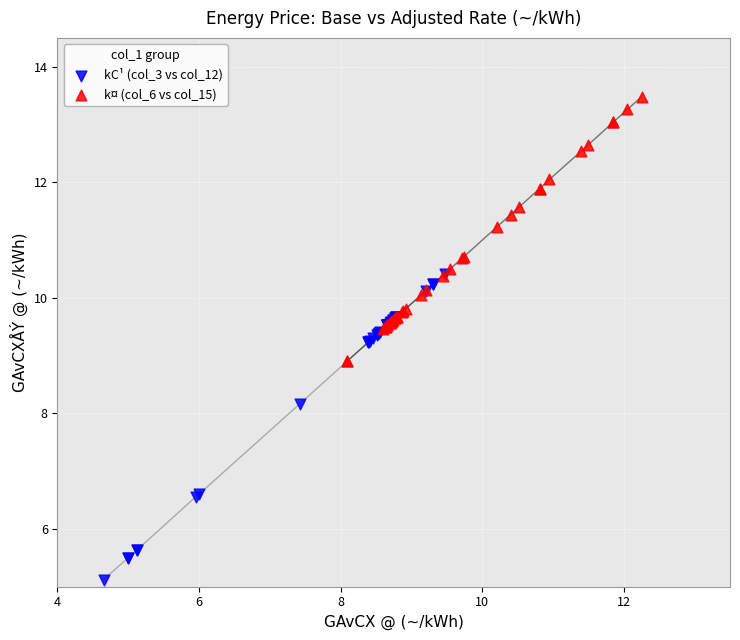

Which series has the widest spread of Y values?

kC¹ (col_3 vs col_12)